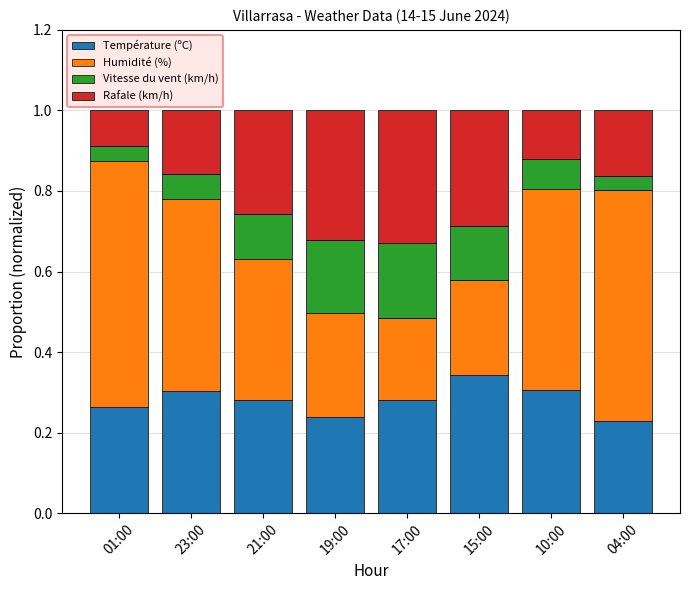

True or false: Température (ºC) has a value of 0.2 at 04:00.

True